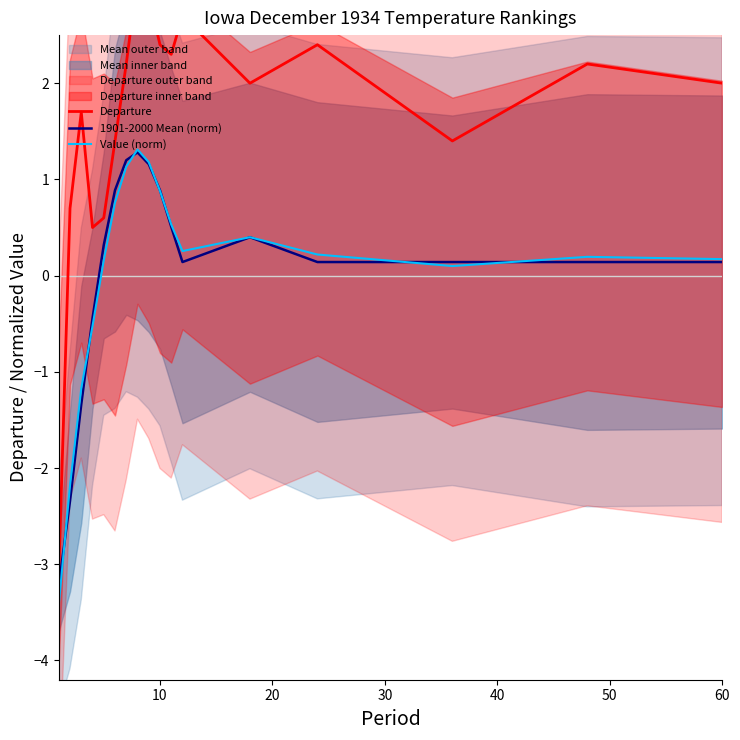

How many lines are shown in the chart?

3